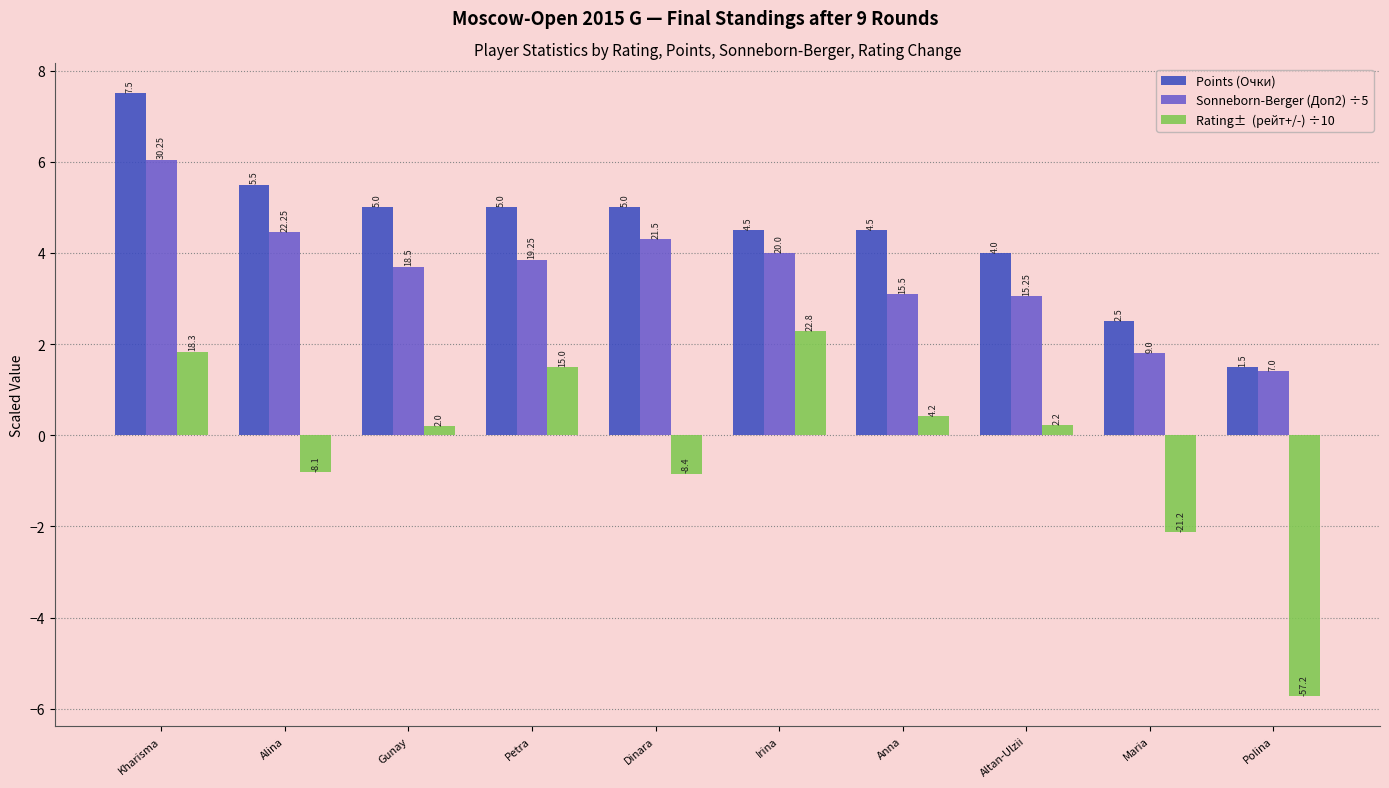

Which has a higher value, Polina or Dinara?

Dinara